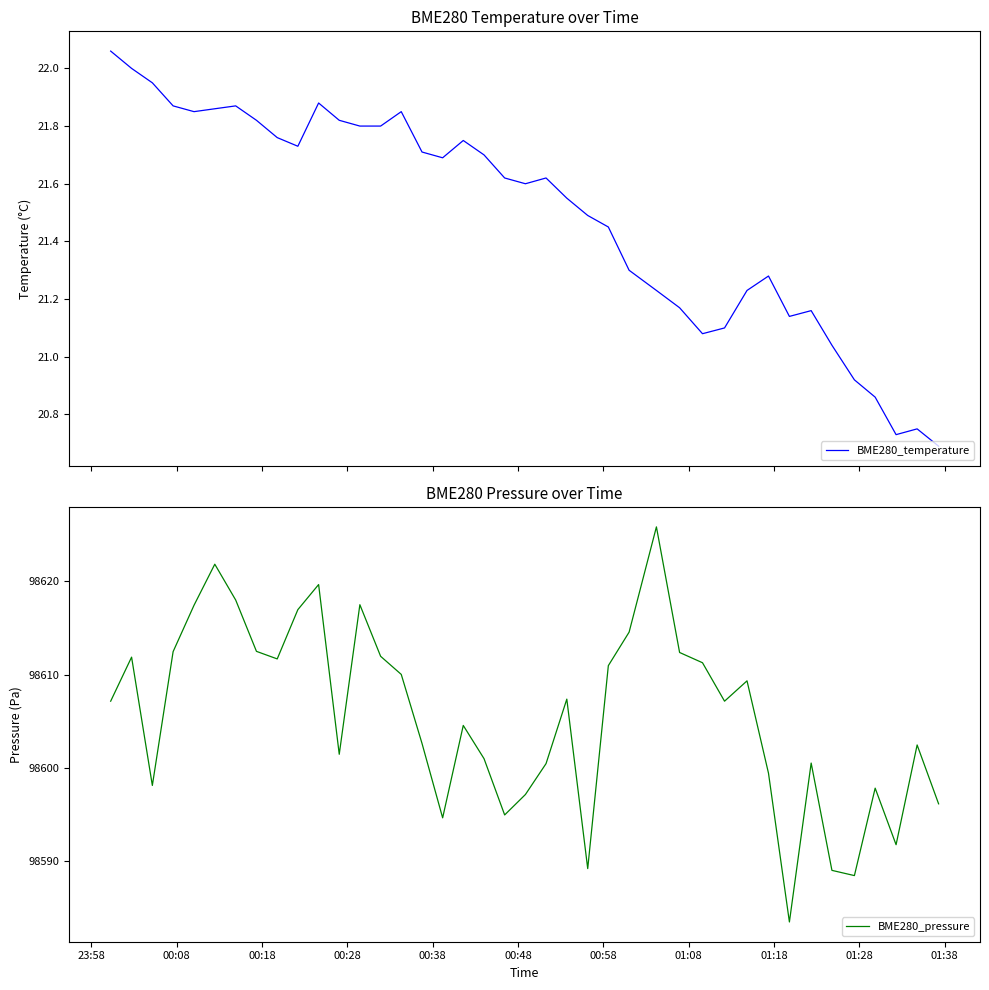

True or false: BME280_pressure and BME280_temperature cross at least once.

False